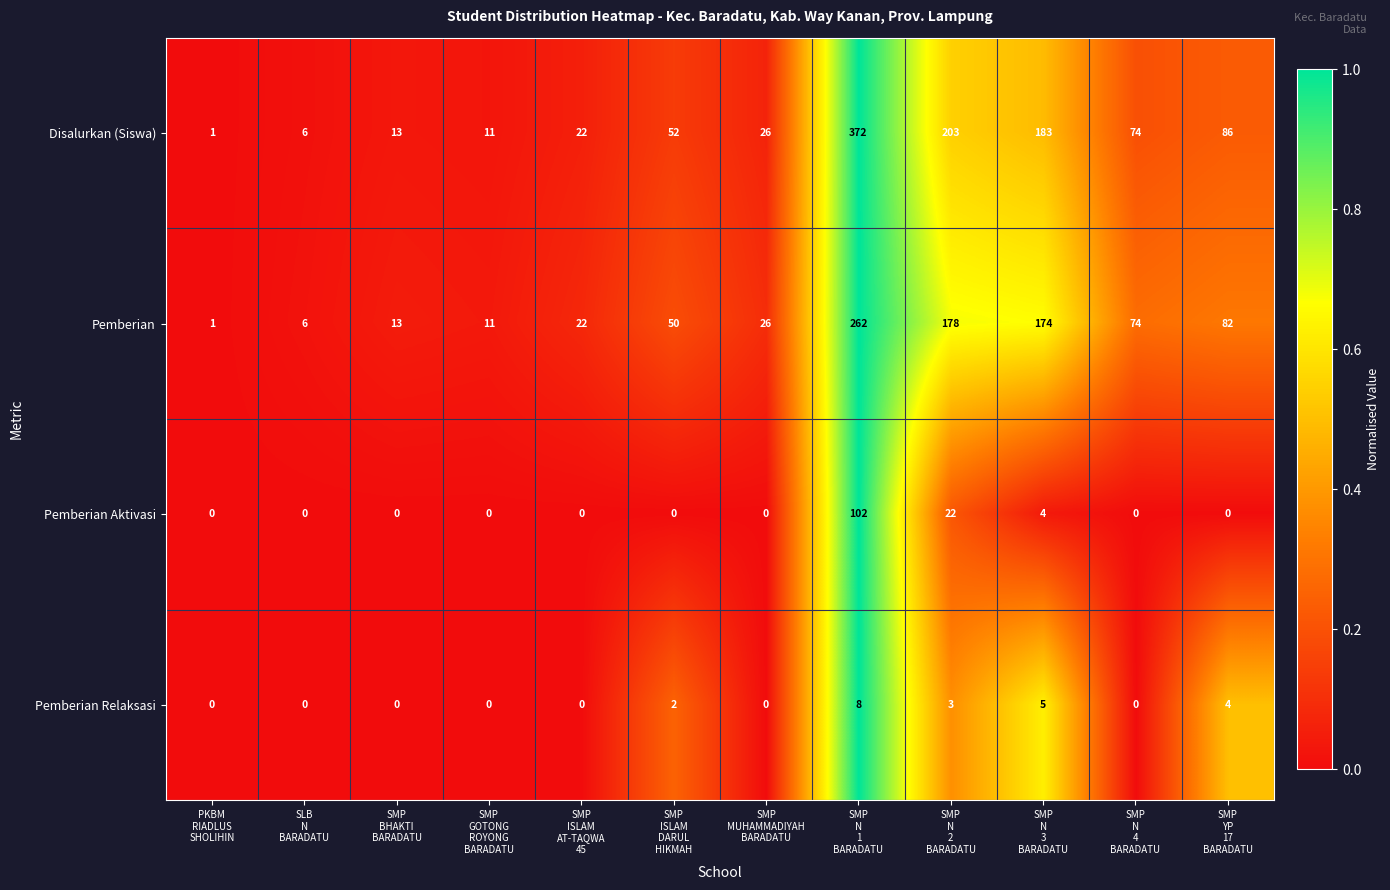

Which series has the largest total across all categories?

Disalurkan (Siswa)